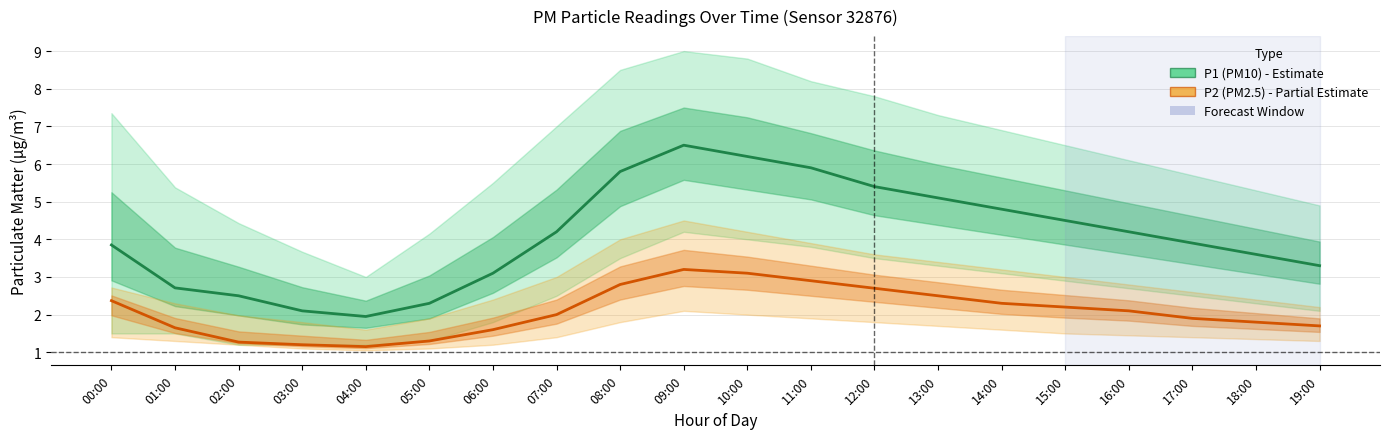

Between 03:00 and 08:00, which is larger?

08:00